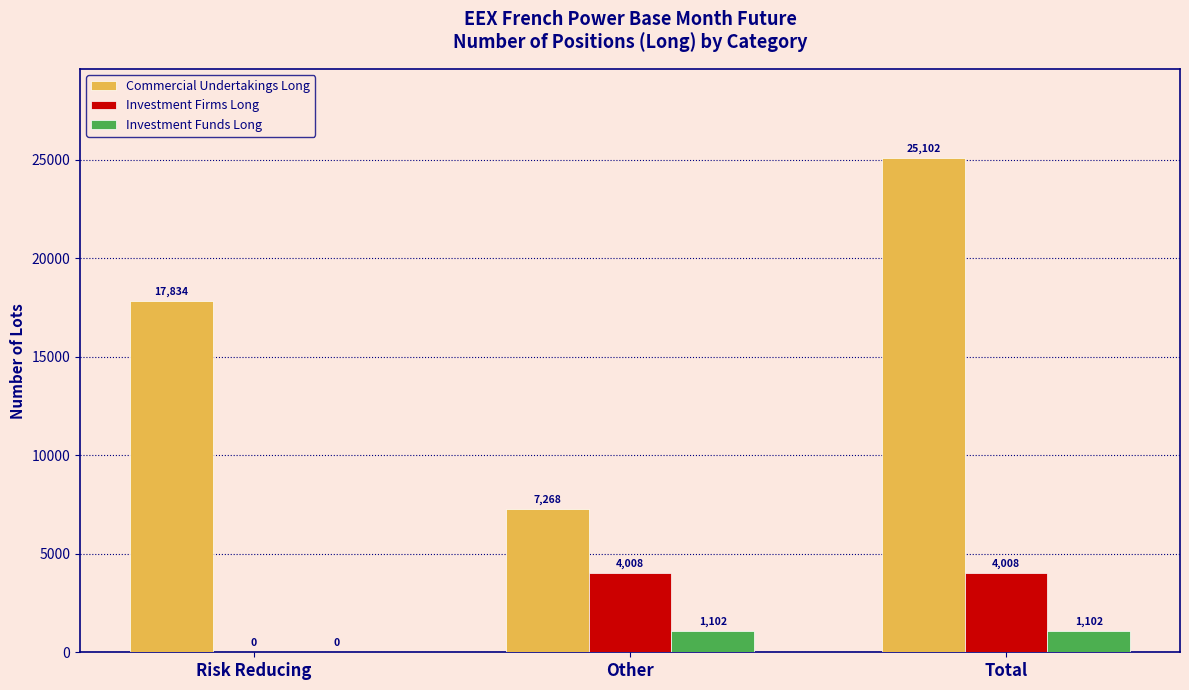

What is the total value across all series at Risk Reducing?

17834.0